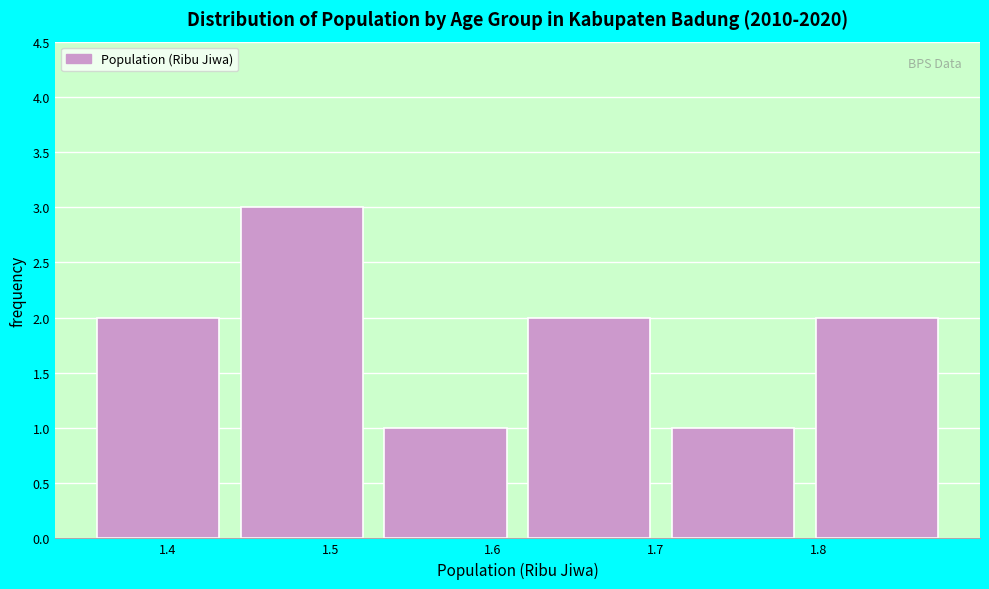

Reading left to right, transcribe this chart: for each bar, give the range it covers on the x-axis and its height. Neither the bar edges nor the heights are printed on the chart, so give them approximately, as read against the axes.

1.35 to 1.44: 2
1.44 to 1.53: 3
1.53 to 1.62: 1
1.62 to 1.70: 2
1.70 to 1.79: 1
1.79 to 1.88: 2